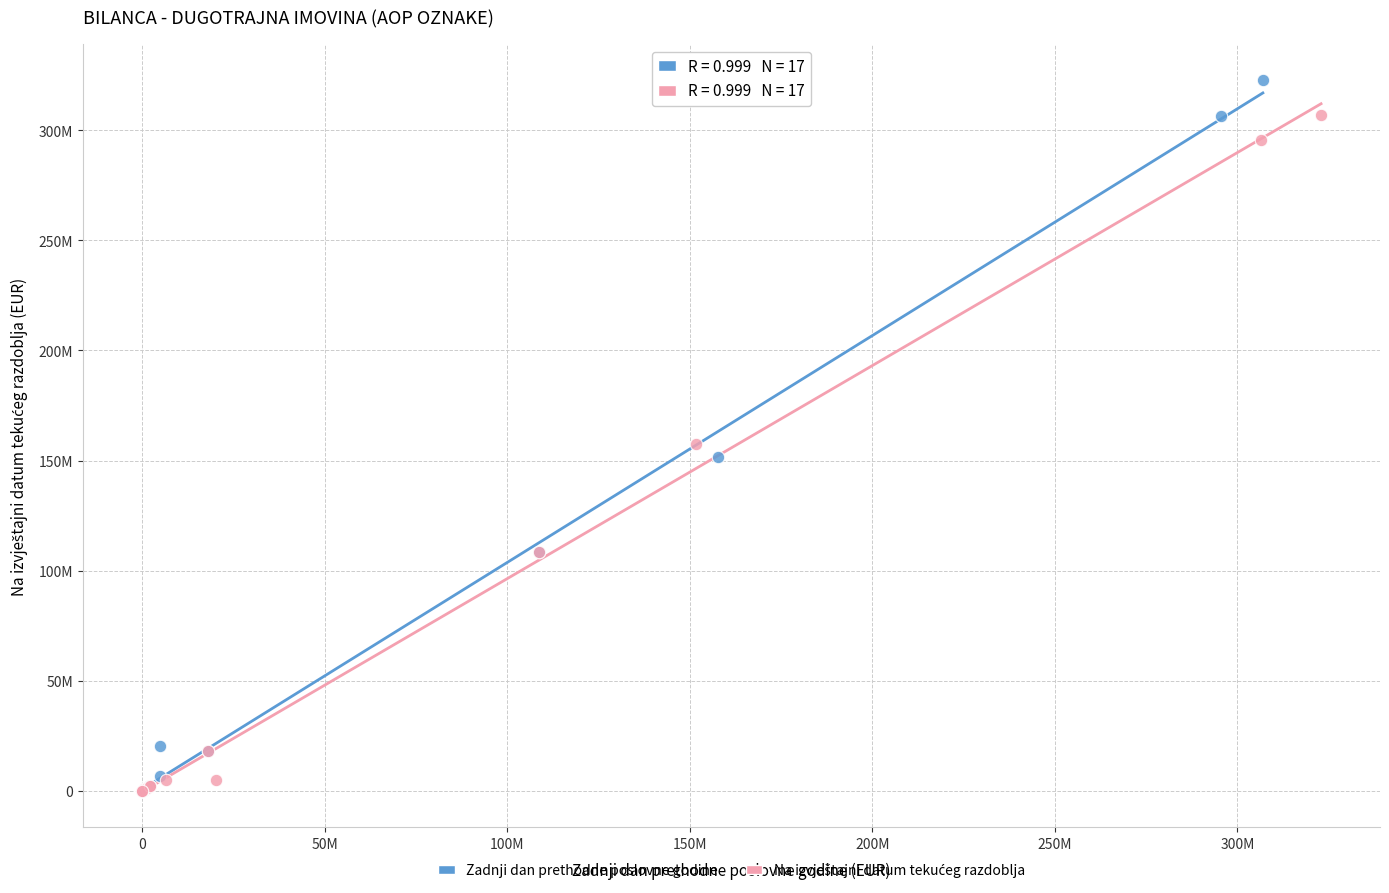

Which series contains the highest Y value?

Zadnji dan prethodne poslovne godine